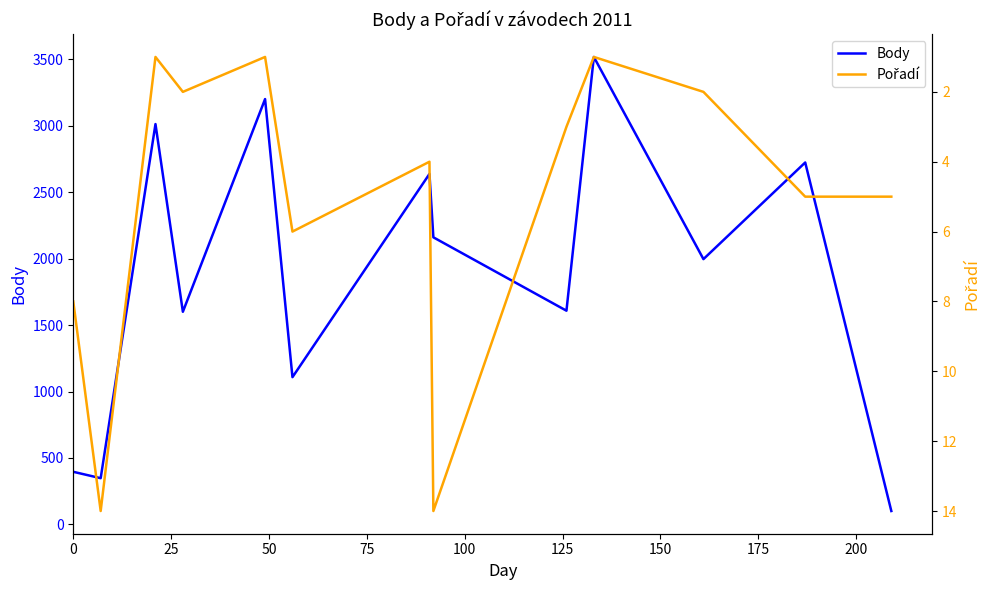

What are all the series names shown in the legend?

Body, Pořadí